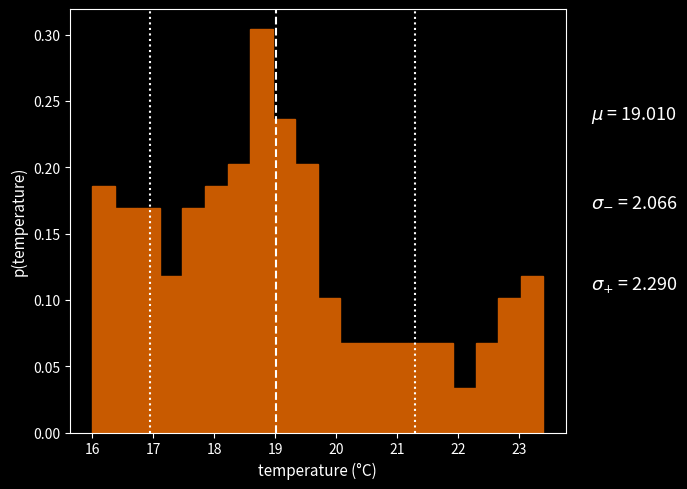

Read against the x-axis, roughly where is the centre of the tallest bar?

18.8